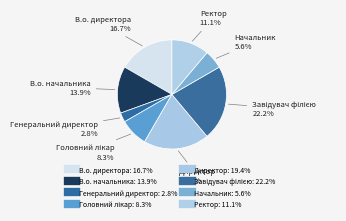

Is there a majority slice in this chart?

No